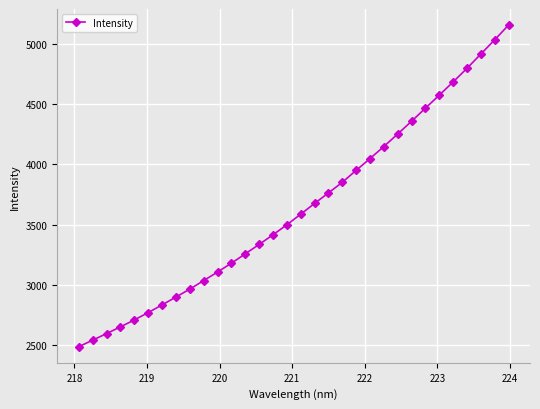

What is the difference between the maximum and second lowest values?

2614.8